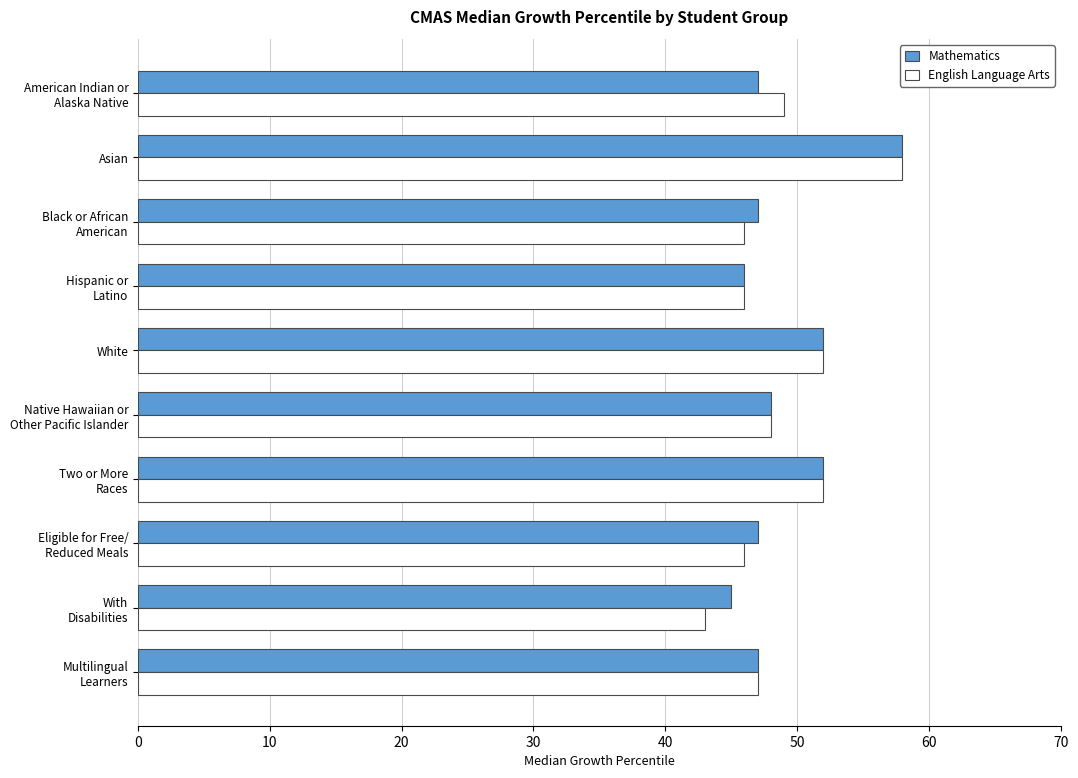

Which series has the widest spread of values?

English Language Arts